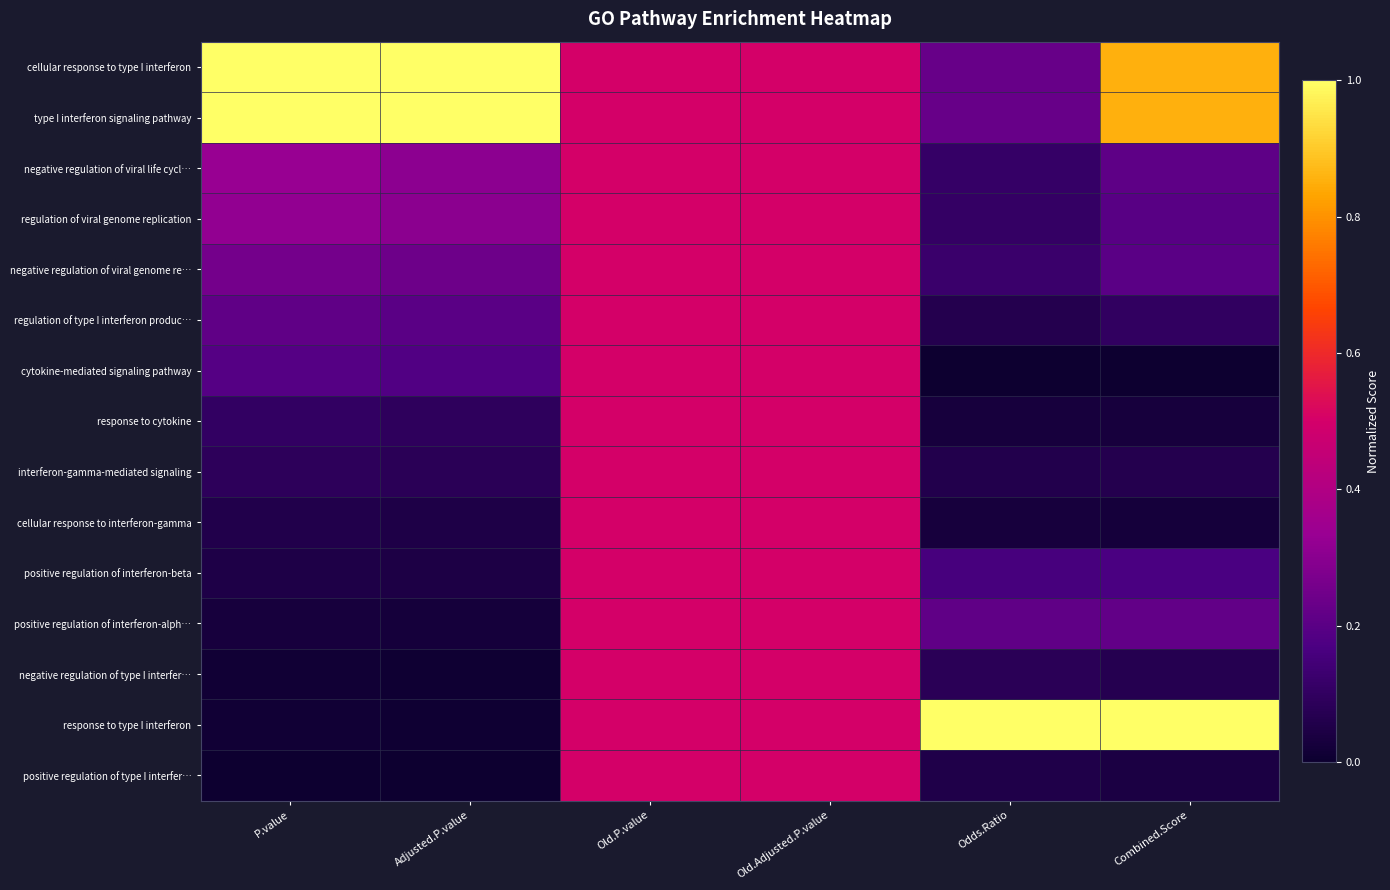

Rank the series by their maximum value, from lowest to highest.

negative regulation of viral life cycl…, regulation of viral genome replication, negative regulation of viral genome re…, regulation of type I interferon produc…, cytokine-mediated signaling pathway, response to cytokine, interferon-gamma-mediated signaling, cellular response to interferon-gamma, positive regulation of interferon-beta, positive regulation of interferon-alph…, negative regulation of type I interfer…, positive regulation of type I interfer…, cellular response to type I interferon, type I interferon signaling pathway, response to type I interferon